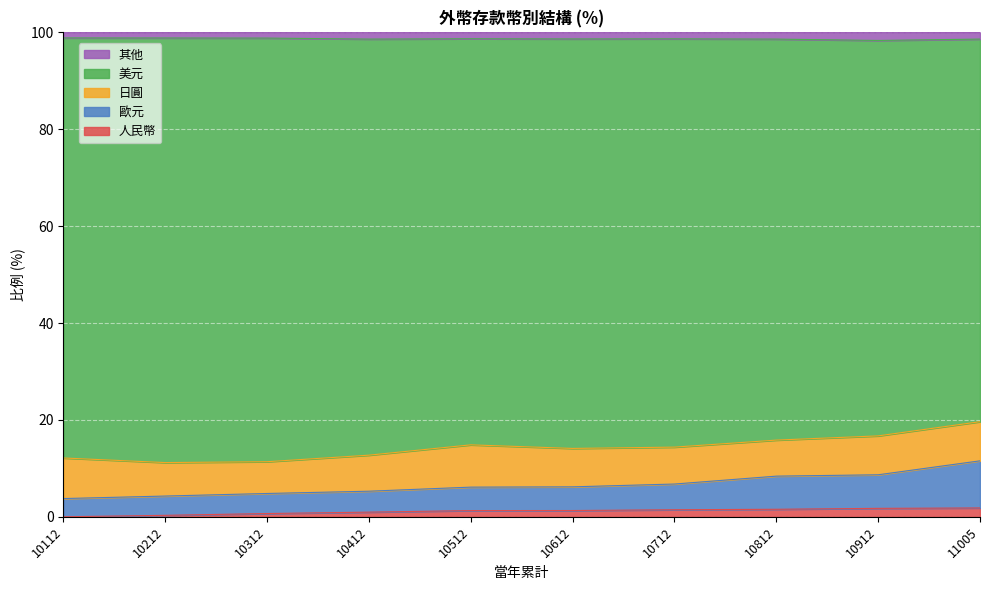

True or false: 人民幣 has a value of 1.3 at 10612.

True